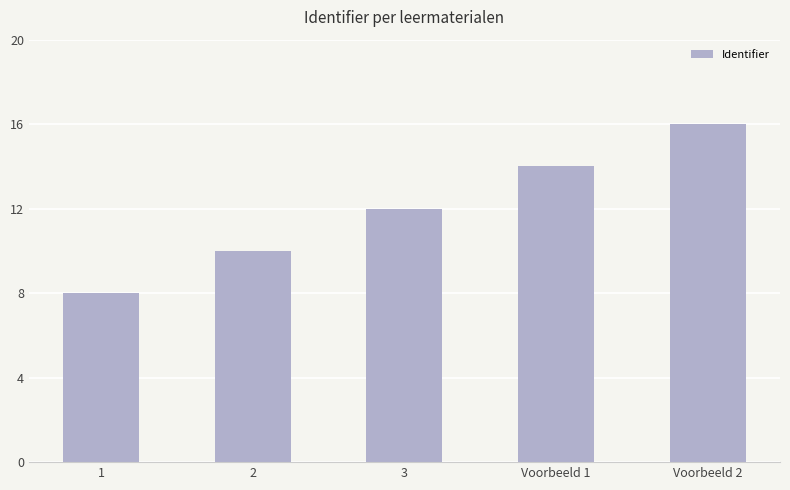

List the labels in order of value, largest first.

Voorbeeld 2, Voorbeeld 1, 3, 2, 1